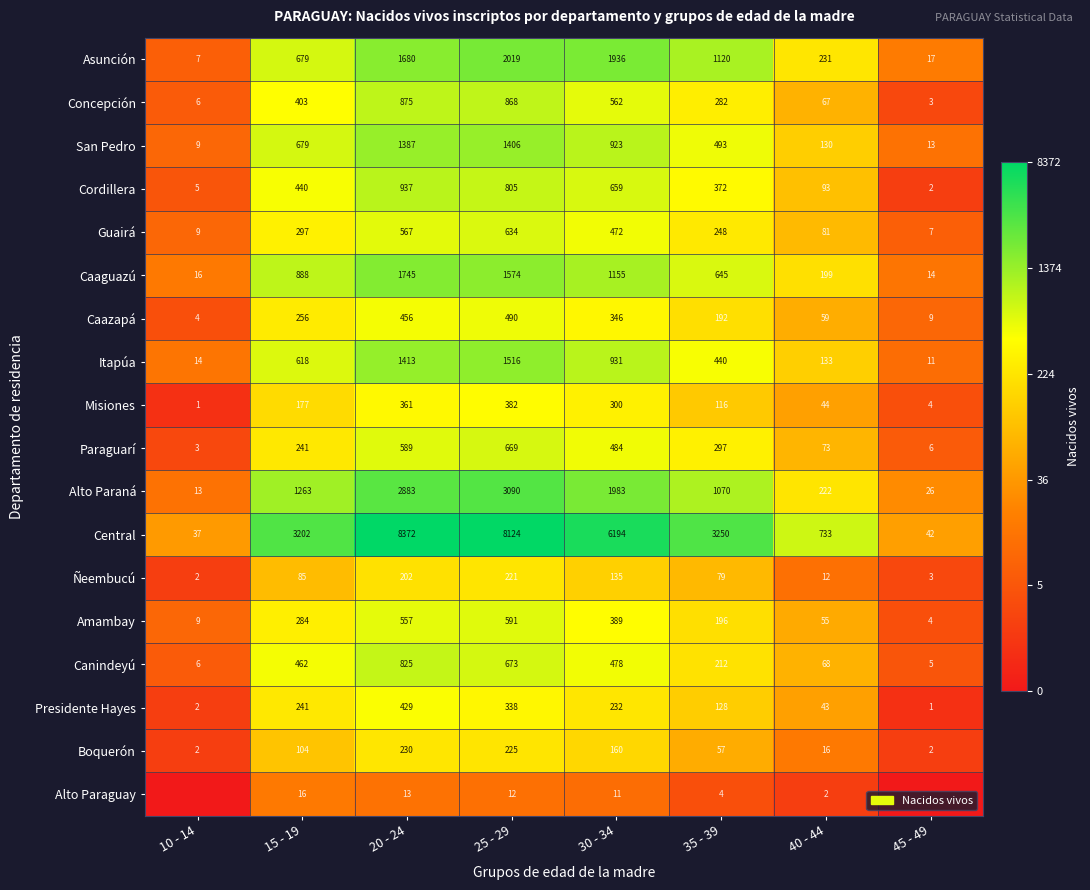

How many data points in Ñeembucú are less than 85?

4